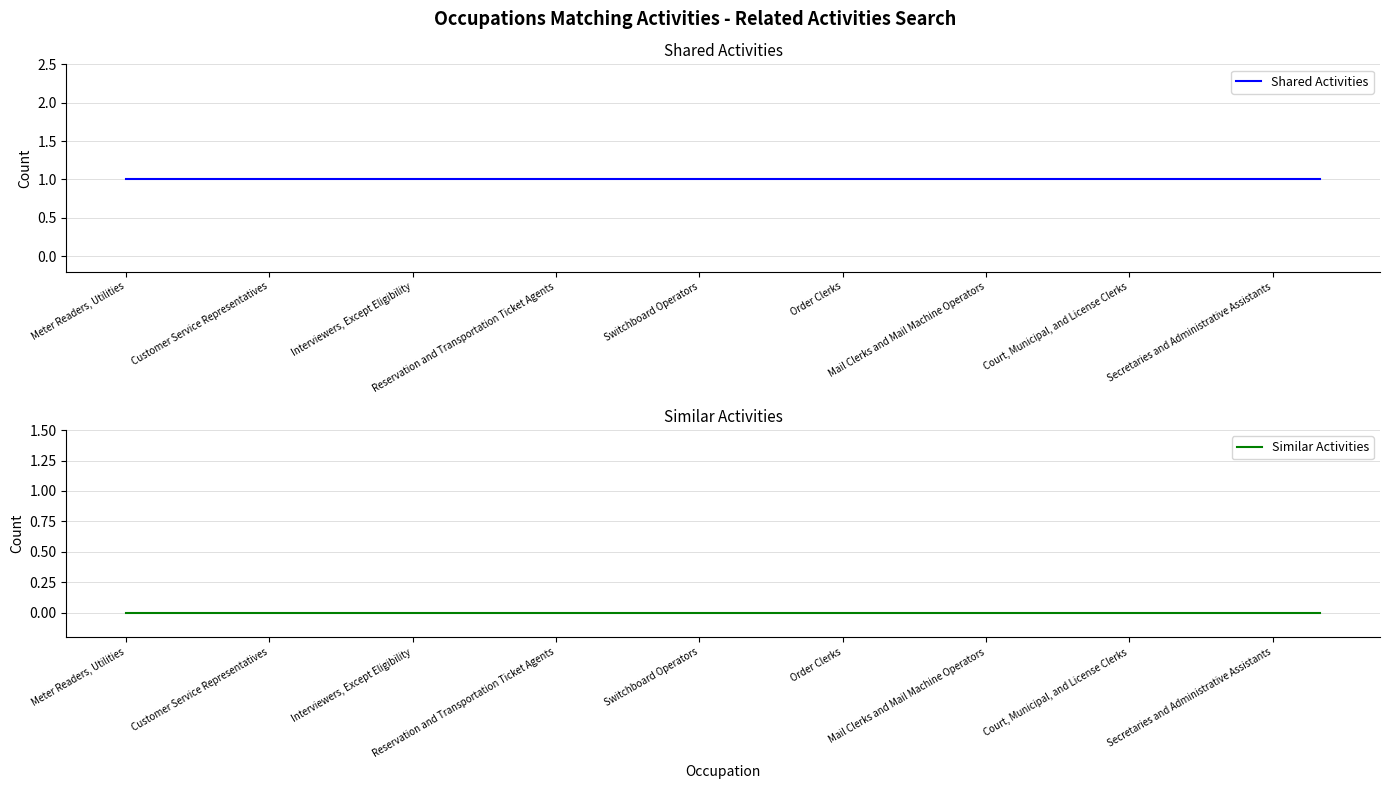

True or false: Similar Activities and Shared Activities intersect in this chart.

False